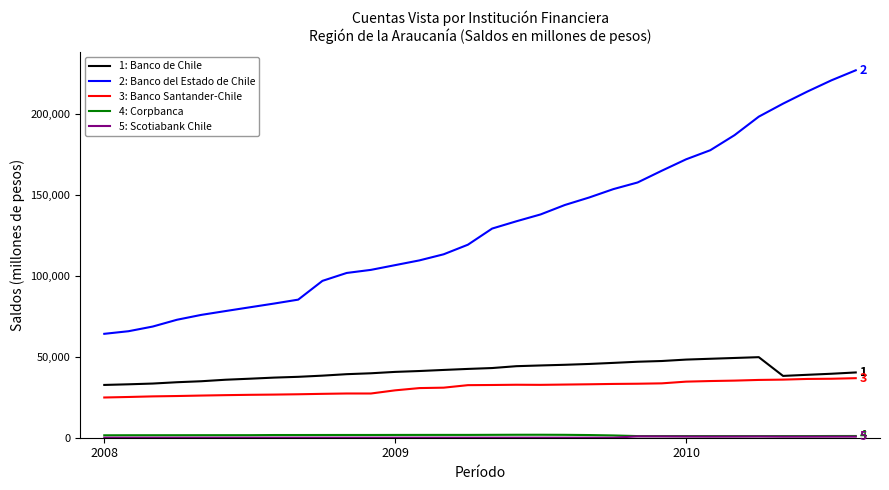

Which series has the widest spread of values?

2: Banco del Estado de Chile